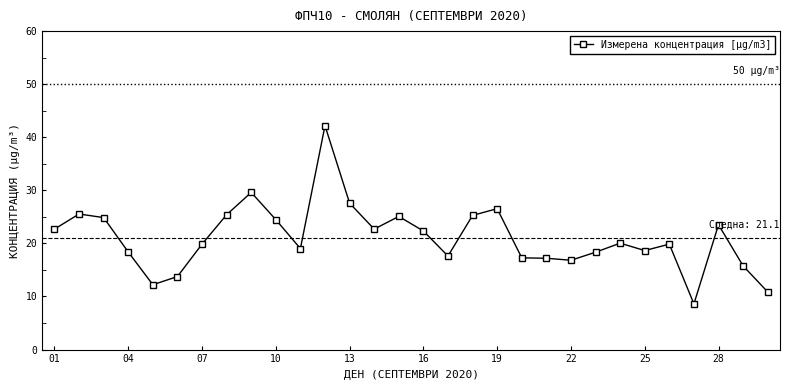

Count the number of data series in this chart.

1